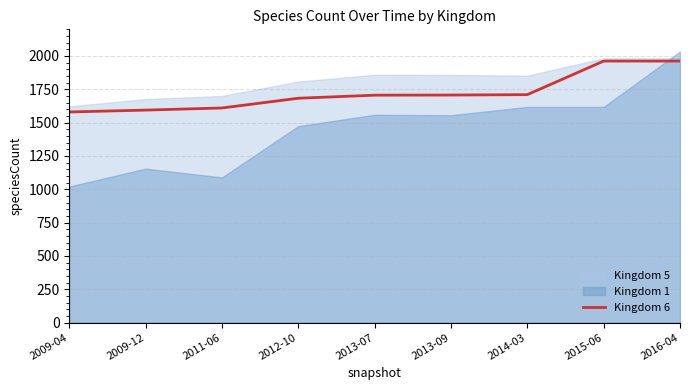

What is the maximum value for Kingdom 6?

1962